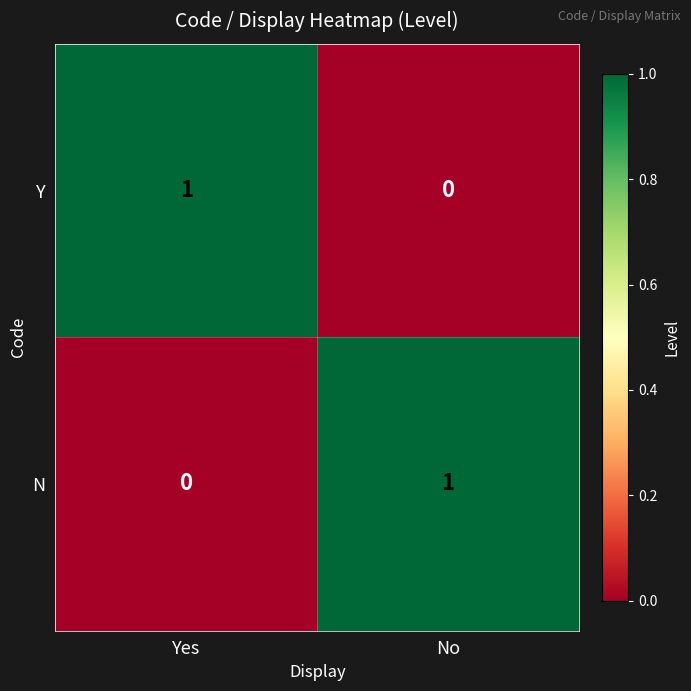

What is the difference between the highest and lowest values at No?

1